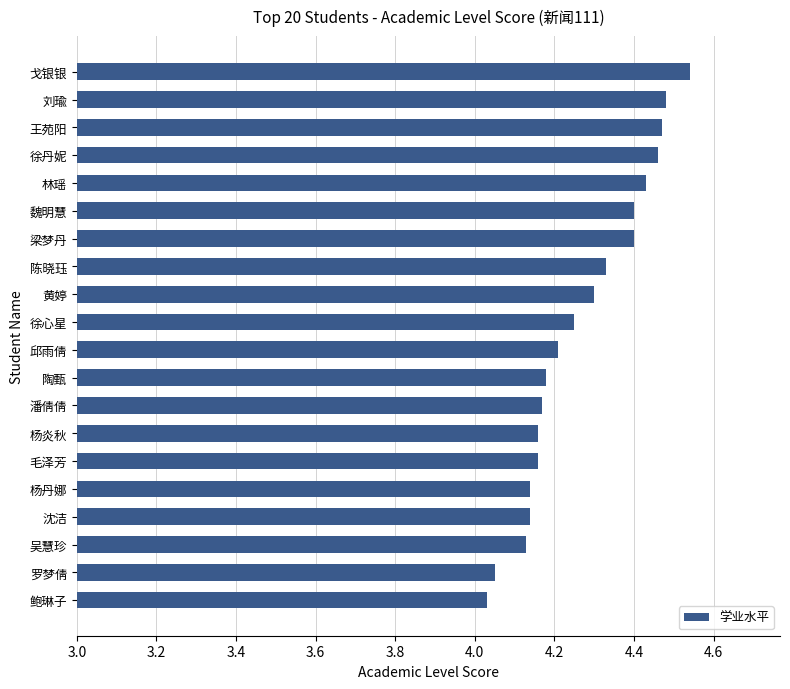

True or false: the data shows 1.6 at 鲍琳子.

False